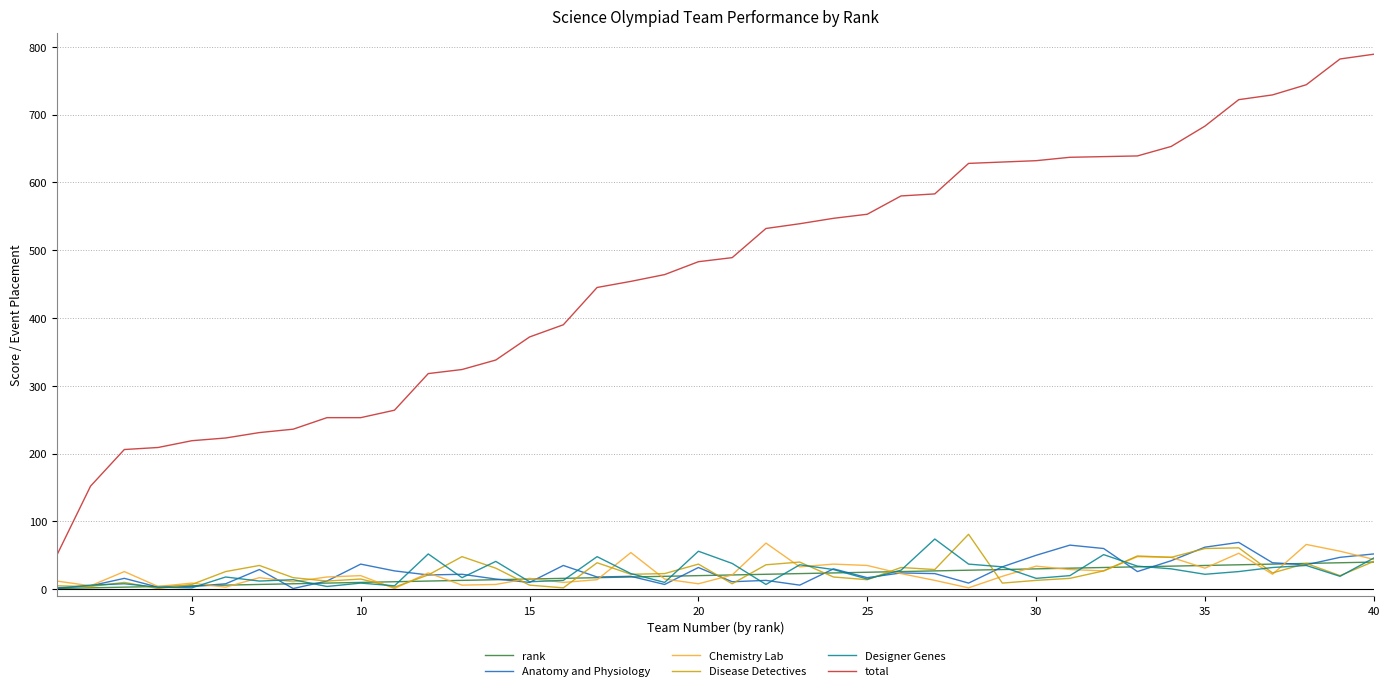

True or false: total and Disease Detectives intersect in this chart.

False